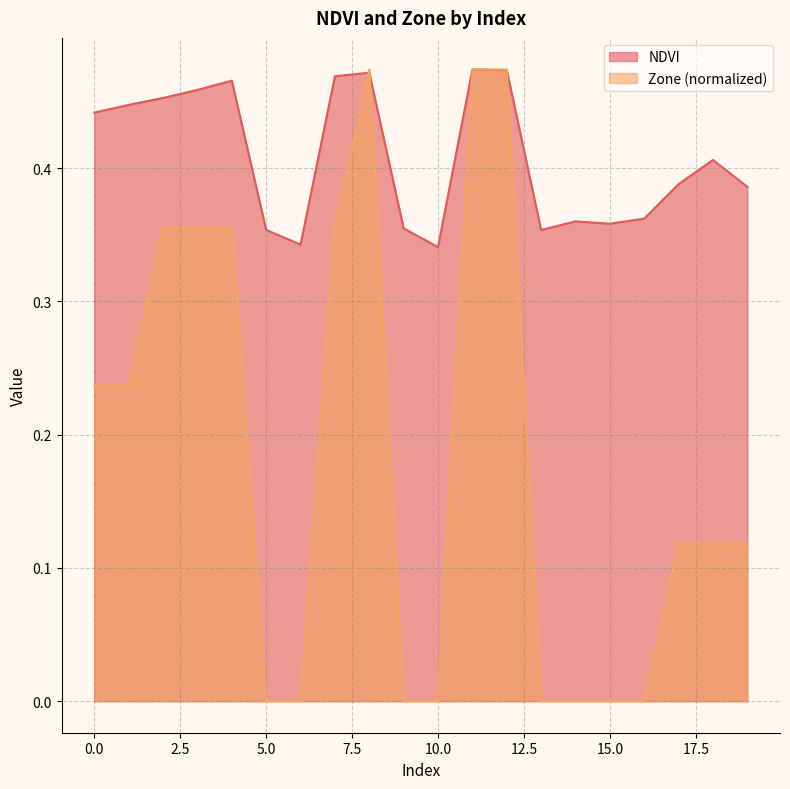

True or false: NDVI has a value of 0.4 at 13.

True